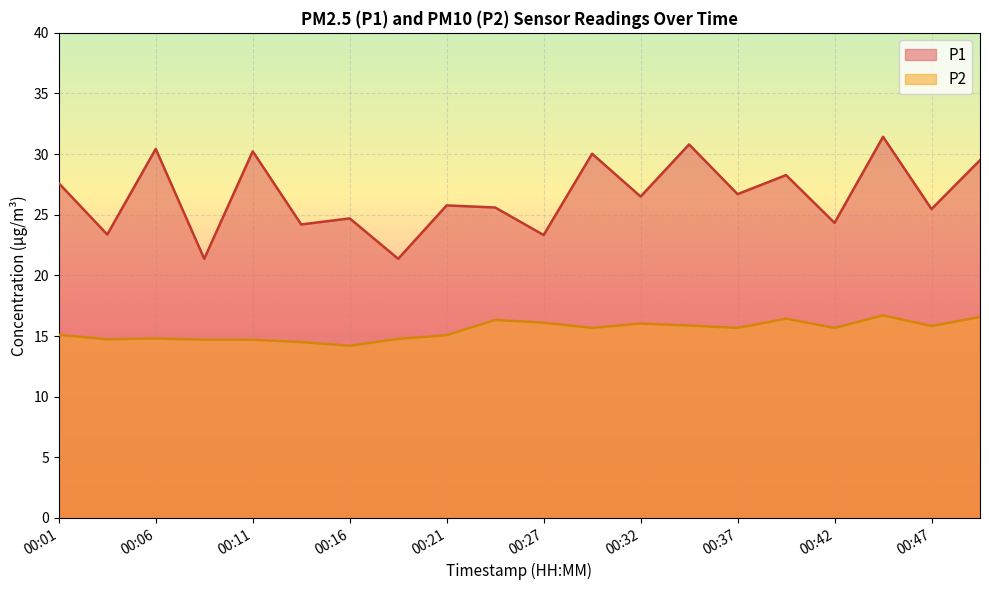

Where does the P2 series first go above 15?

00:01